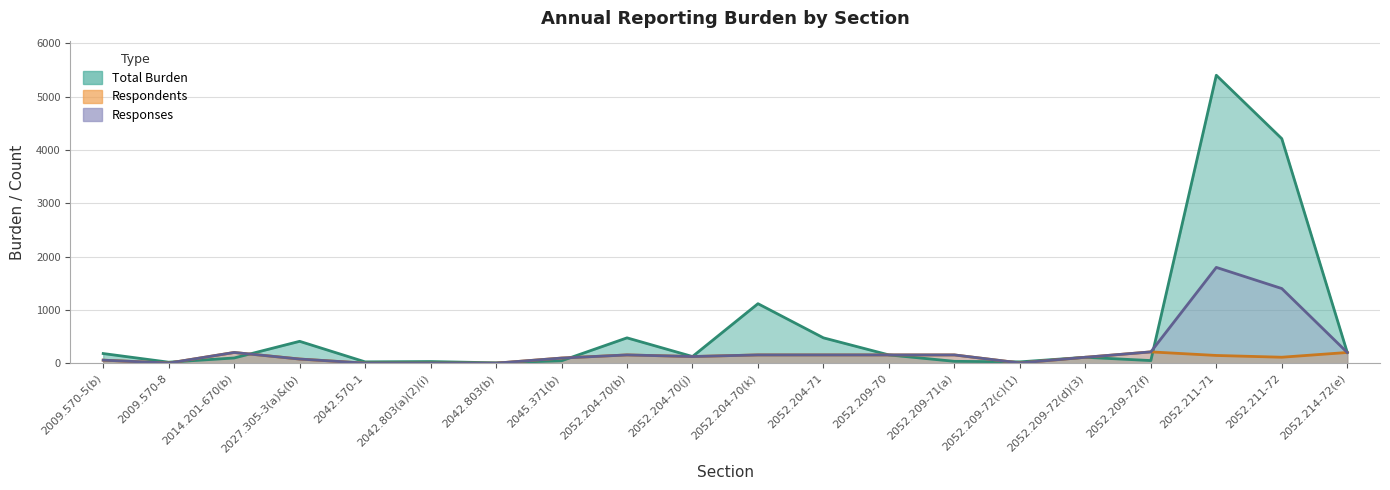

At how many categories does at least one series exceed 1617?

2